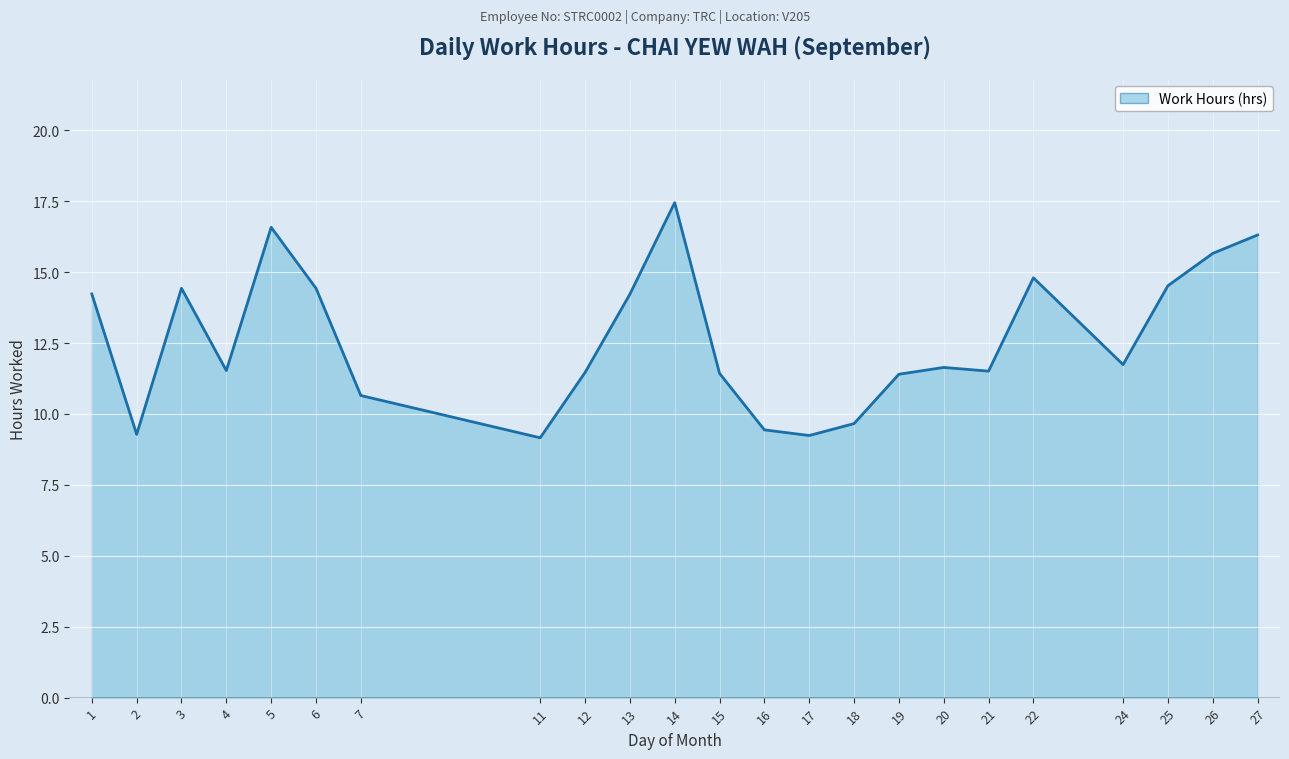

What is the difference between the maximum and minimum values?

8.3